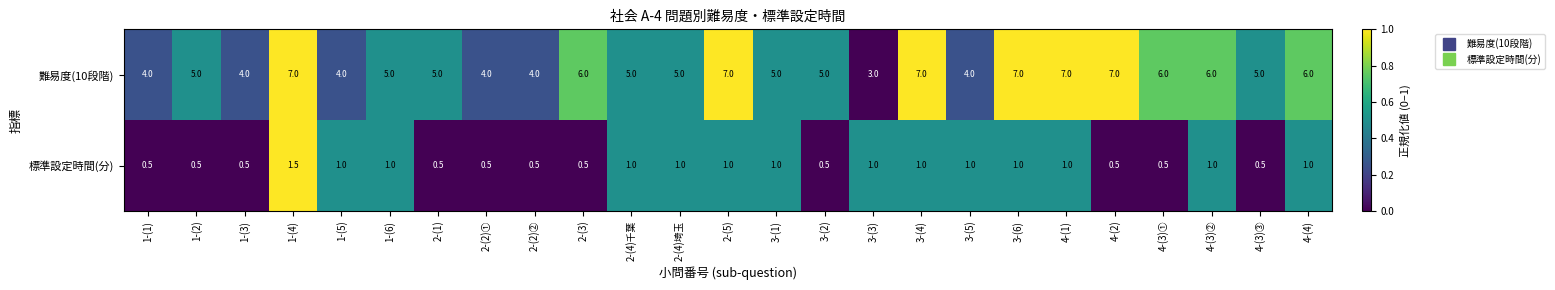

True or false: 標準設定時間(分) has a value of 0.3 at 2-(4)埼玉.

False